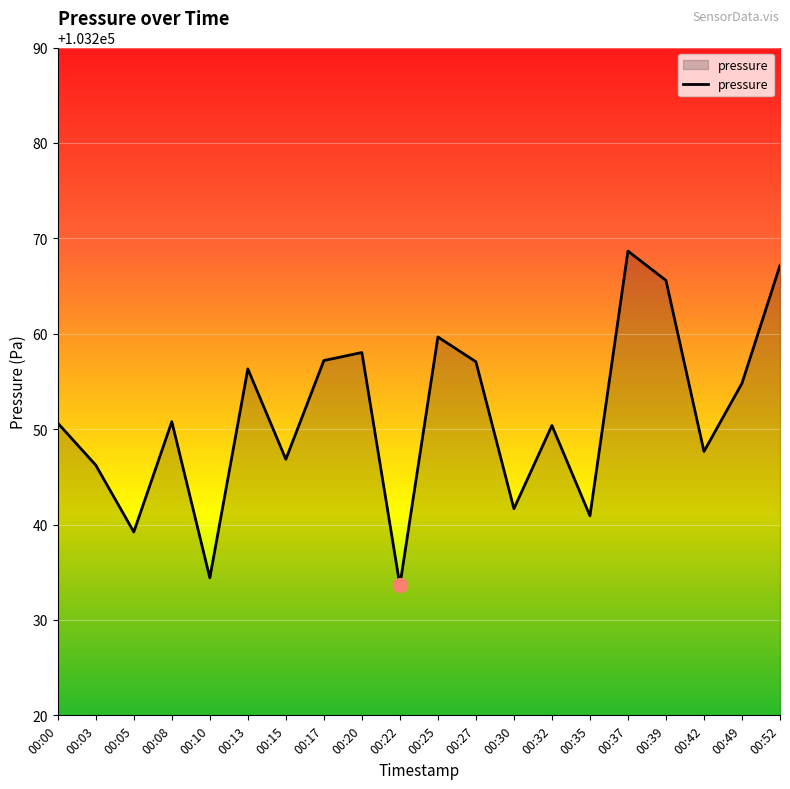

Is it true that the value at 00:13 is 103256.3?

True